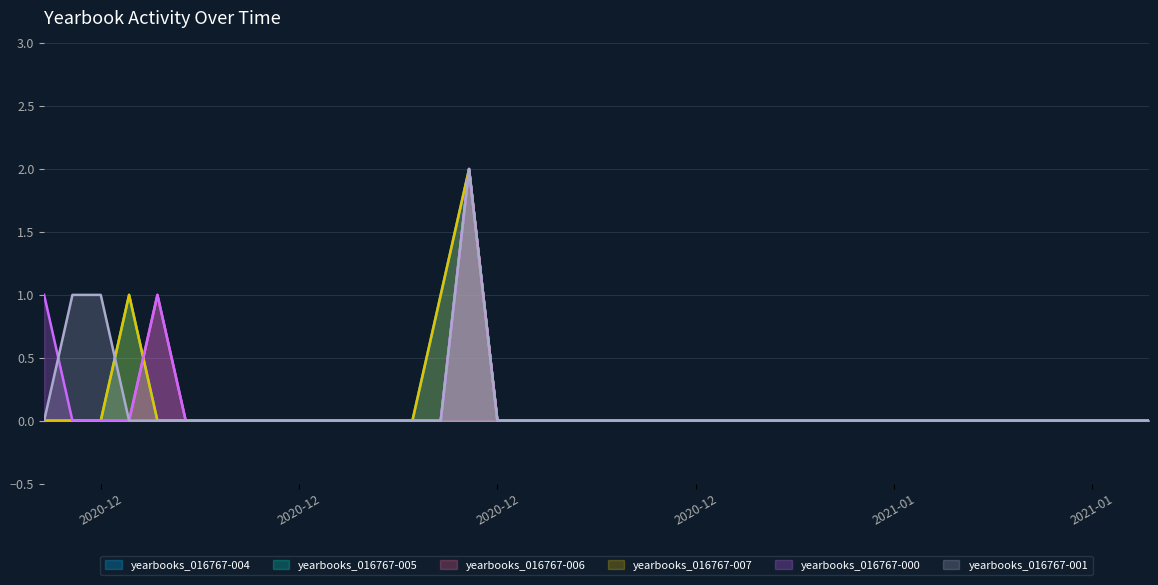

What is the highest value of the yearbooks_016767-007 series?

2